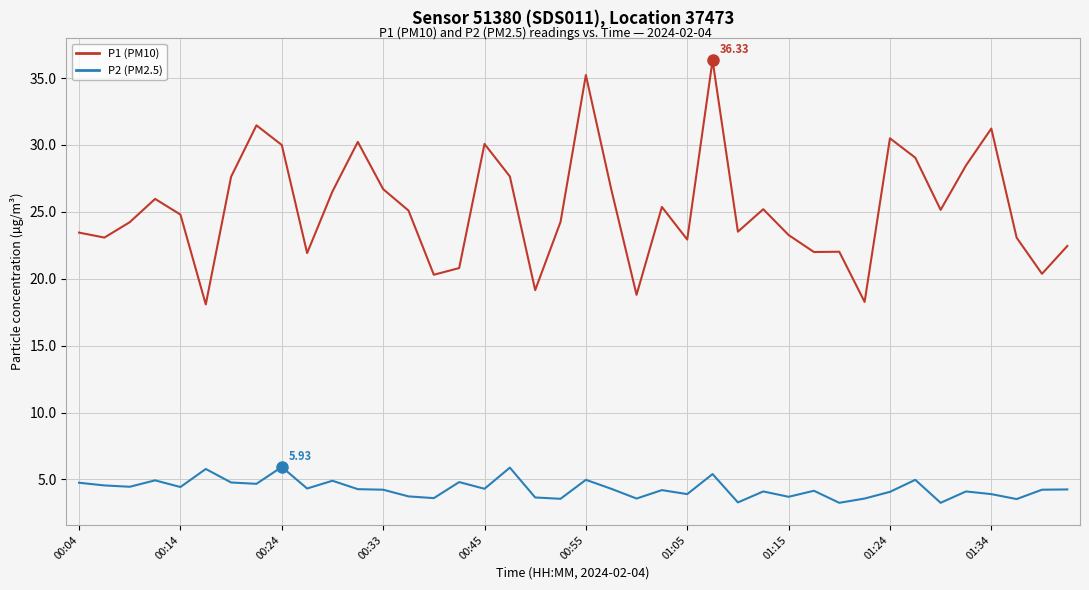

Which series has the largest total across all categories?

P1 (PM10)